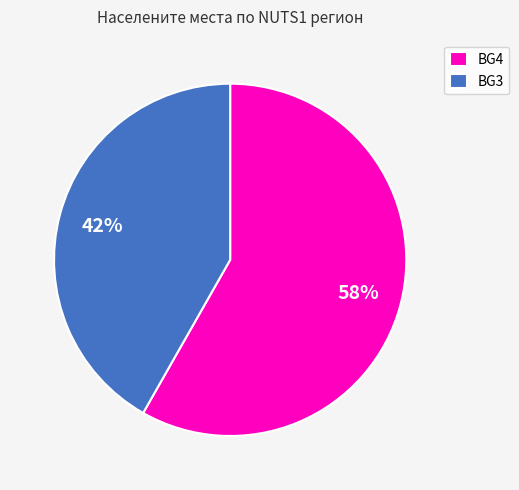

Between BG4 and BG3, which is larger?

BG4